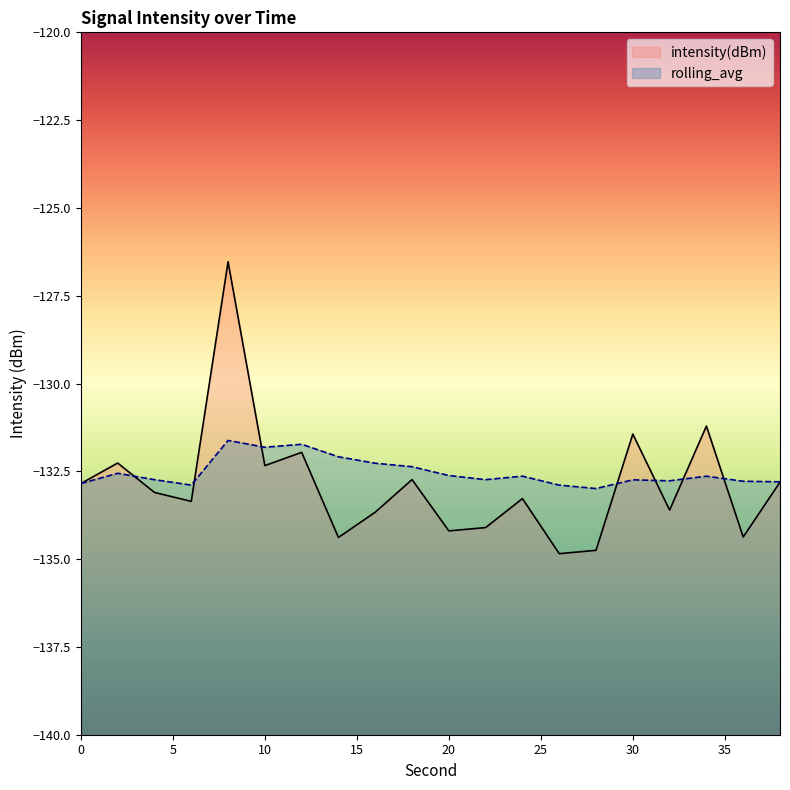

List the labels in order of intensity(dBm) value, smallest first.

26, 28, 14, 36, 20, 22, 16, 32, 6, 24, 4, 0, 38, 18, 10, 2, 12, 30, 34, 8